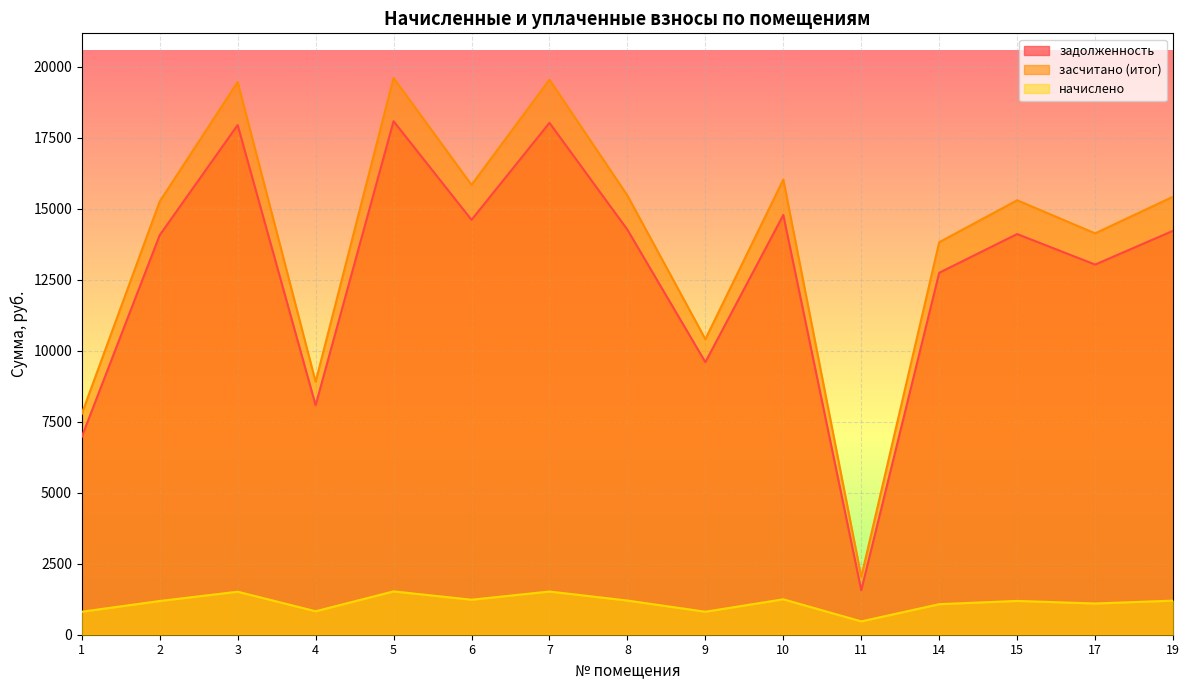

How many lines are shown in the chart?

3